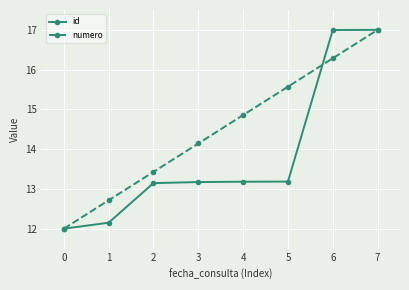

What is the total value across all series at 6?

33.3